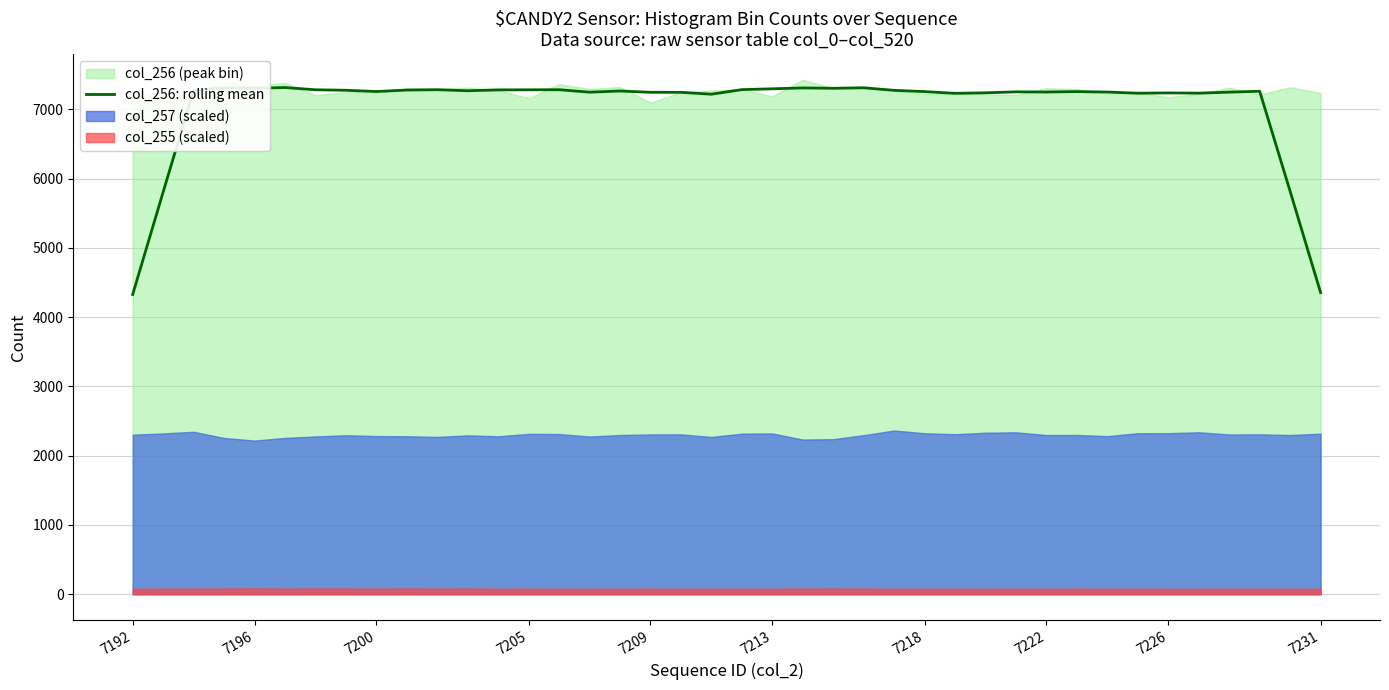

What is the difference between the maximum and minimum values?

2988.6